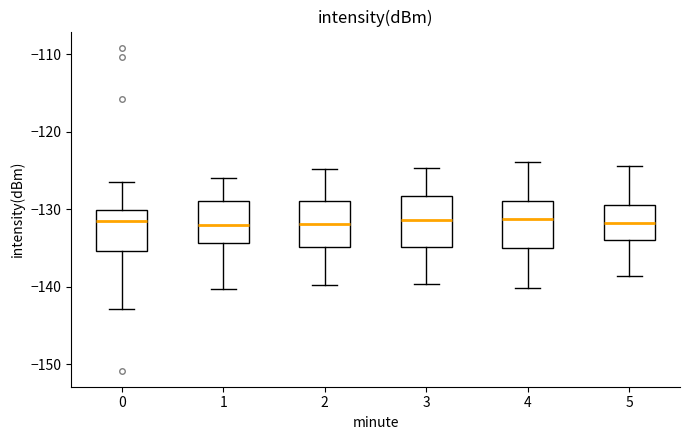

Reading left to right, read every box against the y-axis: the position of its median line, the range the box covers, and the ends of its whiskers. The values are not printed on the chart, so give them approximately, as read against the axis.

0: median -131, box -135 to -130, whiskers -143 to -126
1: median -132, box -134 to -129, whiskers -140 to -126
2: median -132, box -135 to -129, whiskers -140 to -125
3: median -131, box -135 to -128, whiskers -140 to -125
4: median -131, box -135 to -129, whiskers -140 to -124
5: median -132, box -134 to -129, whiskers -139 to -124